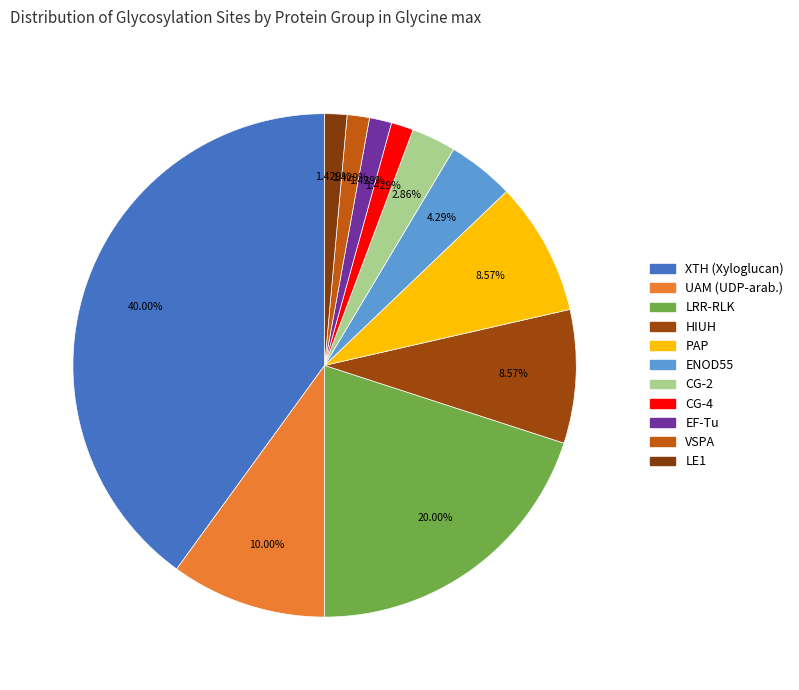

Count the number of slices in the pie.

11